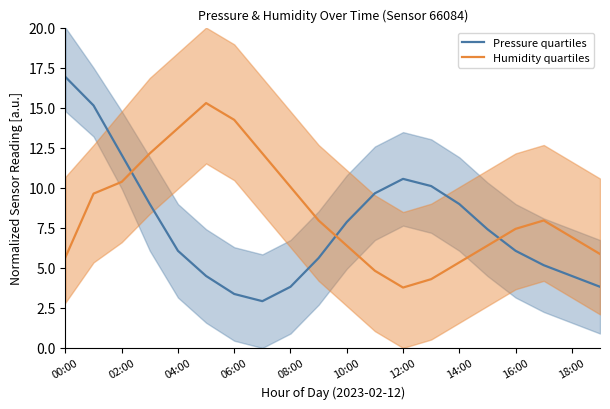

Rank the series by their maximum value, from lowest to highest.

Humidity quartiles, Pressure quartiles